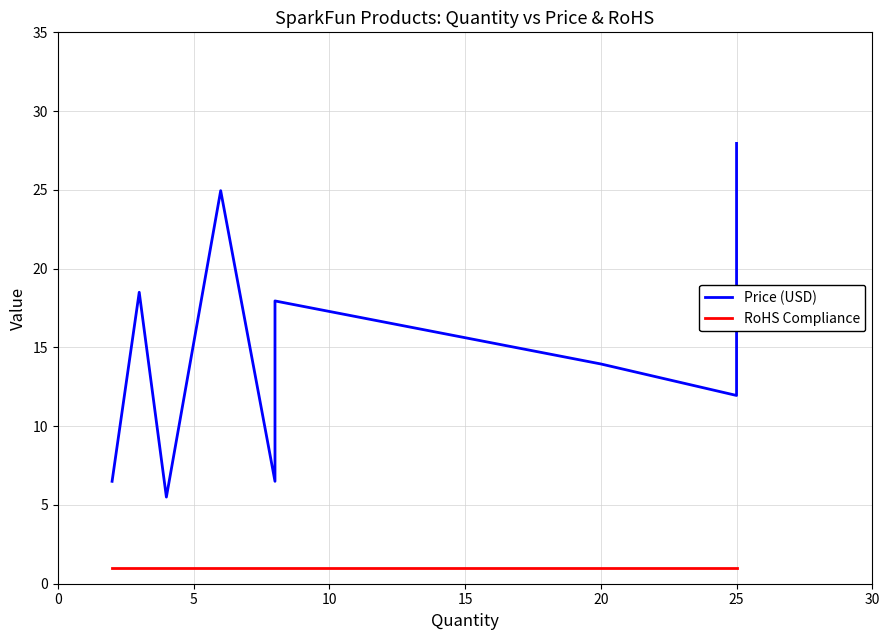

Rank the series at 20 from lowest to highest value.

RoHS Compliance, Price (USD)